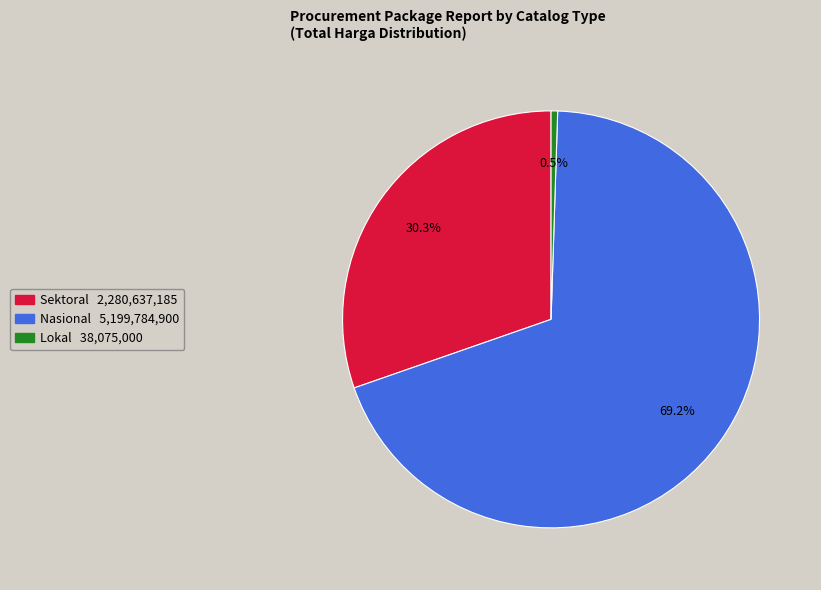

Does any single category account for the majority?

Yes